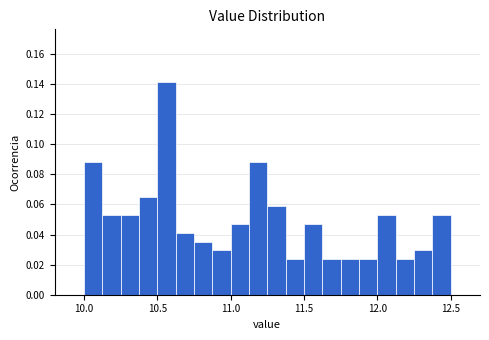

Around what value on the x-axis is the tallest bar? Give the approximate position of its centre, as read against the axis.

10.55